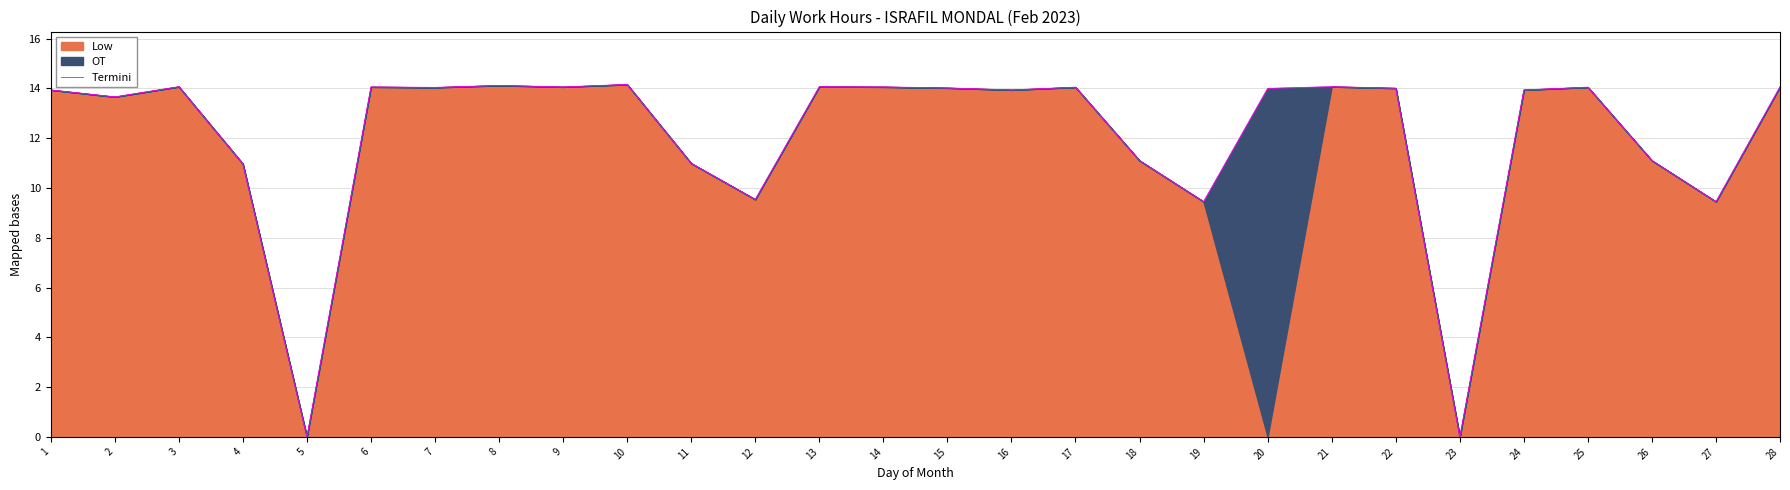

What is the value of the 26th point from the left?

11.1